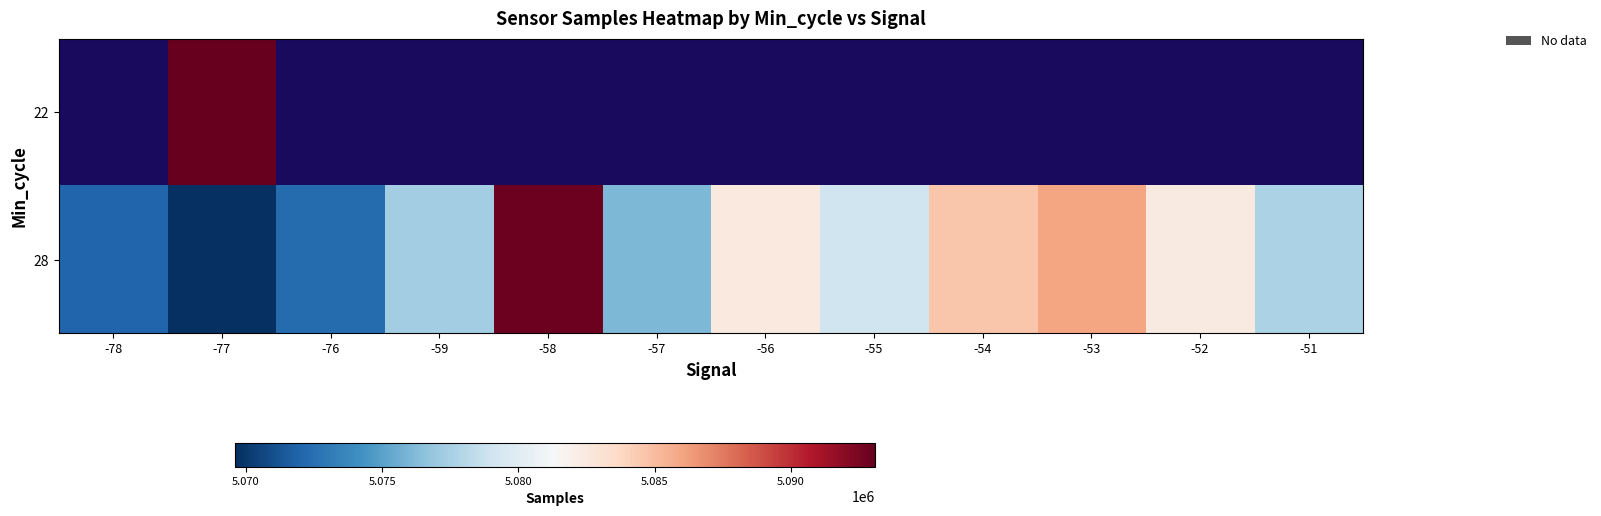

What is the difference between the 28 values at -53 and -57?

9934.2